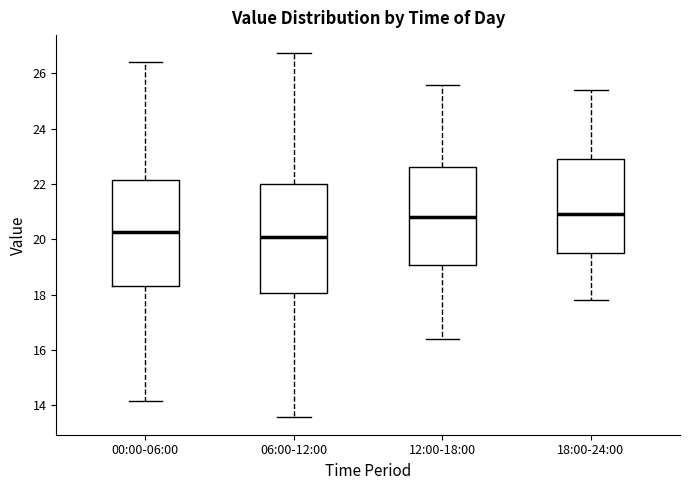

Reading left to right, transcribe this box plot: for each box, give where its median line is, the range the box spans, and where its two whiskers end, as read against the y-axis. The values are not printed on the chart, so give them approximately, as read against the axis.

00:00-06:00: median 20.2, box 18.4 to 22.2, whiskers 14.2 to 26.4
06:00-12:00: median 20.0, box 18.0 to 22.0, whiskers 13.6 to 26.8
12:00-18:00: median 20.8, box 19.0 to 22.6, whiskers 16.4 to 25.6
18:00-24:00: median 21.0, box 19.6 to 23.0, whiskers 17.8 to 25.4